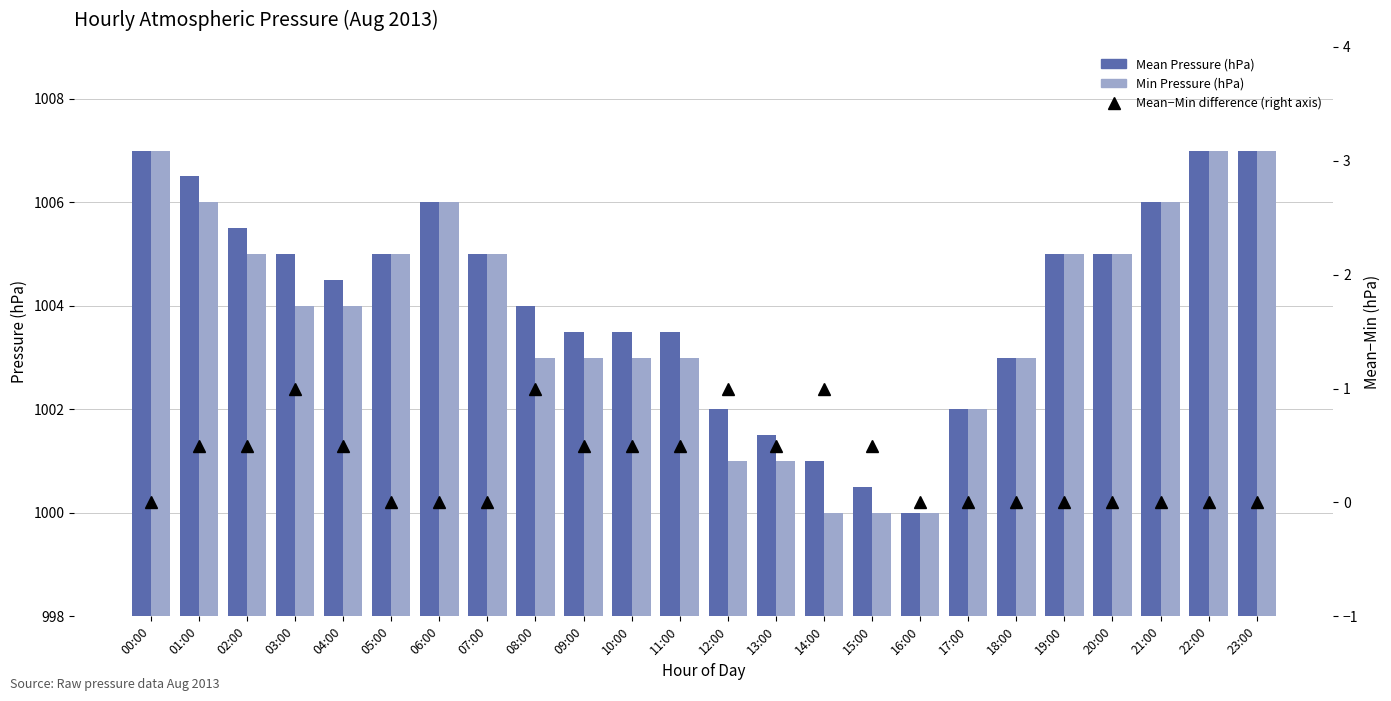

Is the value of Mean−Min difference (right axis) at 08:00 greater than the value of Mean Pressure (hPa) at 05:00?

No